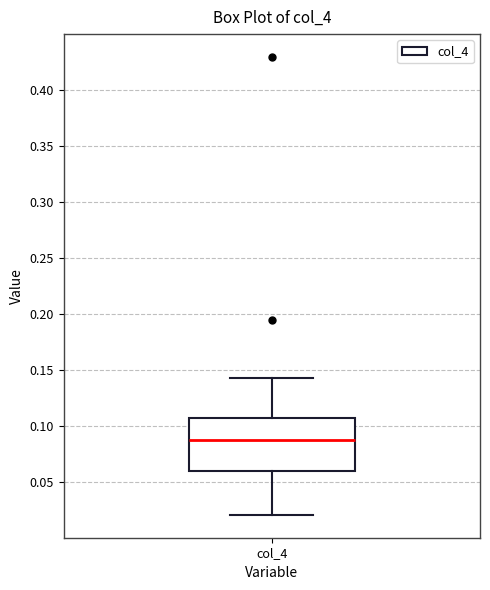

Read this box plot against the y-axis: the position of the median line, the range covered by the box, and the ends of both whiskers. The values are not printed on the chart, so give them approximately, as read against the axis.

median 0.090, box 0.060 to 0.105, whiskers 0.020 to 0.145